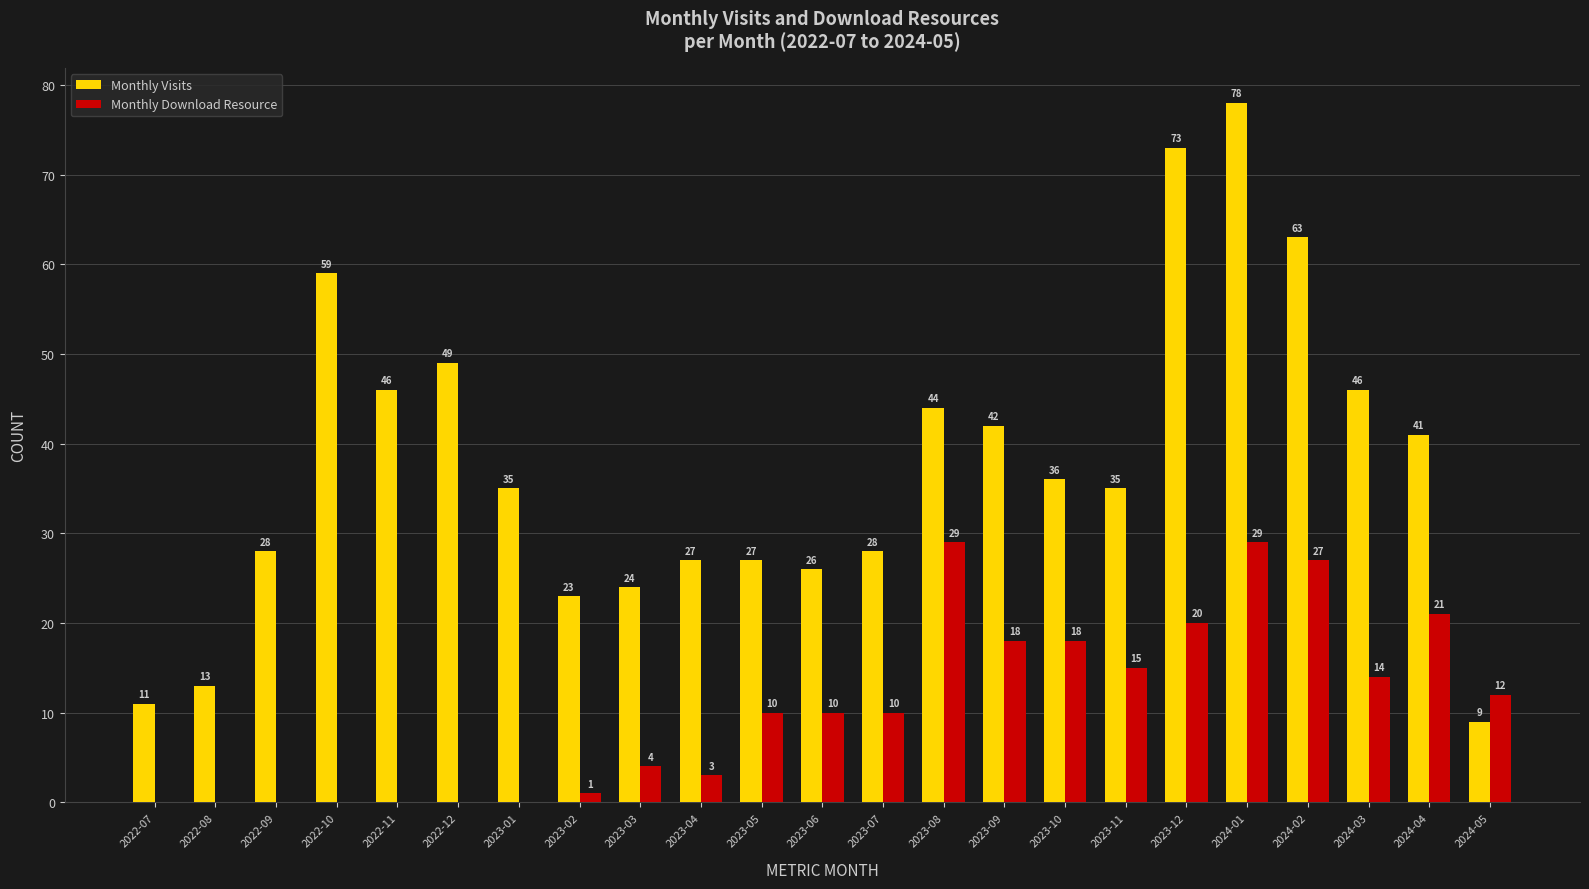

Which series has the largest range (max minus min)?

Monthly Visits